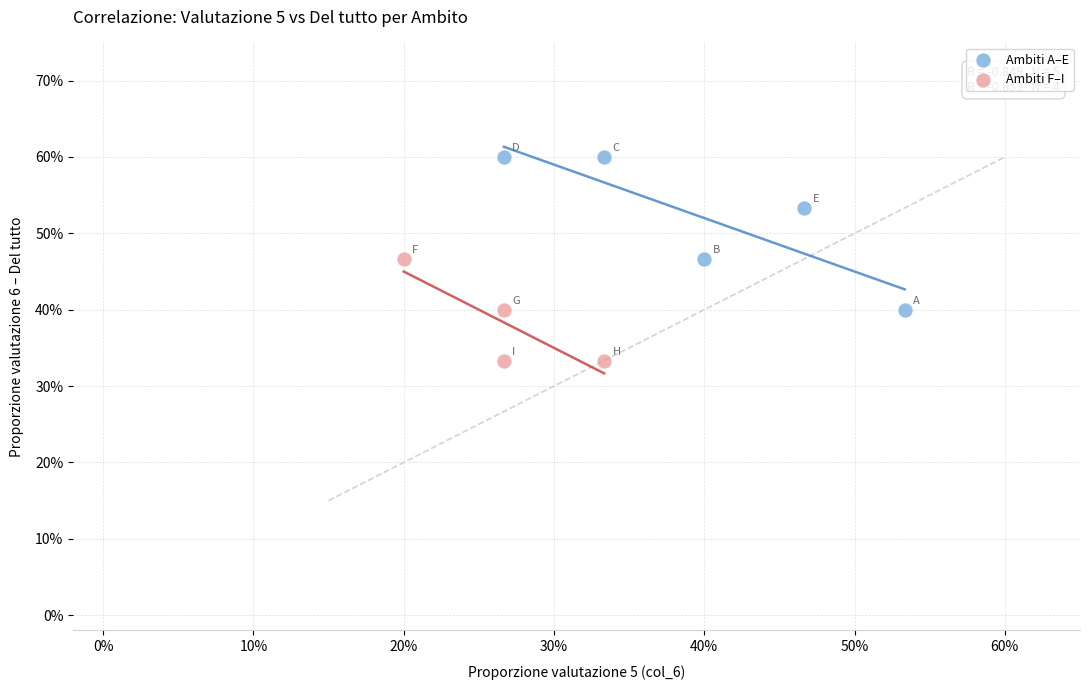

What are all the series names shown in the legend?

Ambiti A–E, Ambiti F–I